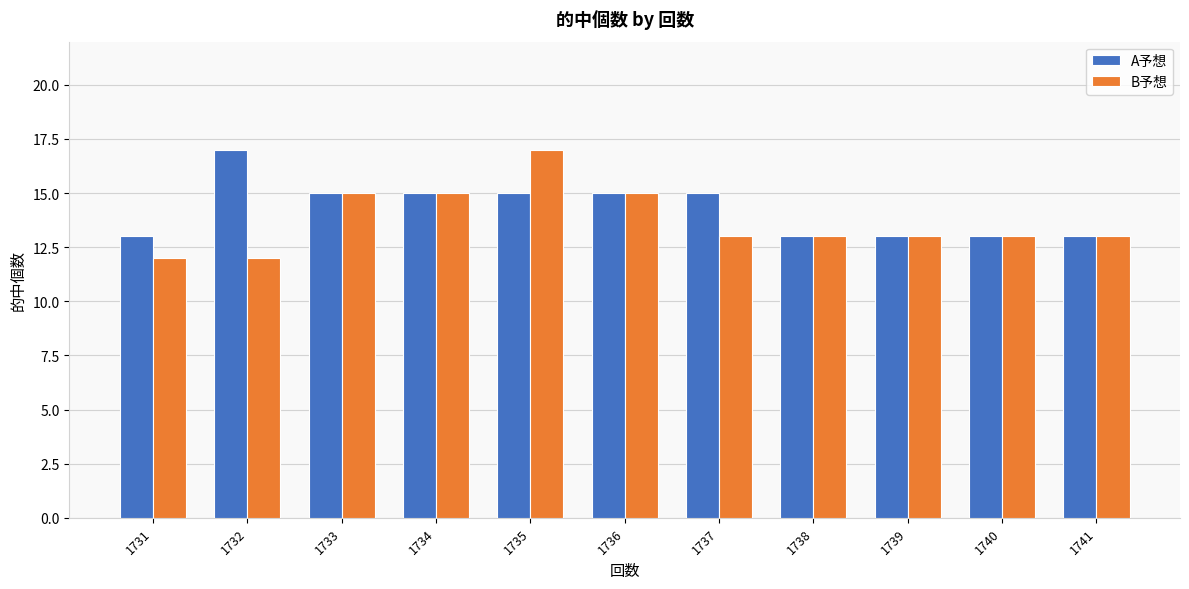

Reading left to right, transcribe all the data shown in this chart.

A予想: 13	17	15	15	15	15	15	13	13	13	13
B予想: 12	12	15	15	17	15	13	13	13	13	13